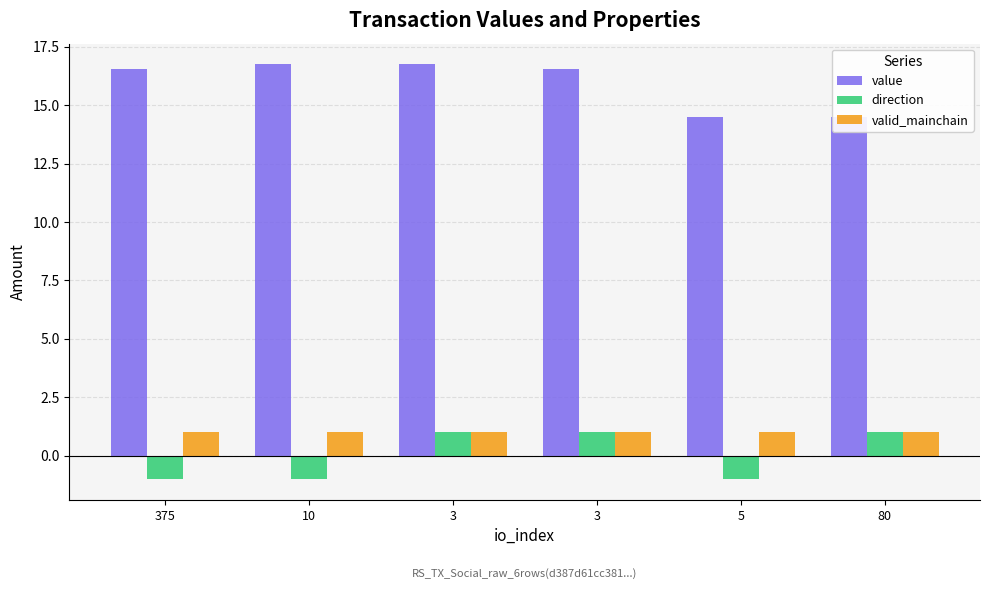

True or false: direction has a value of -1.0 at 375.

True